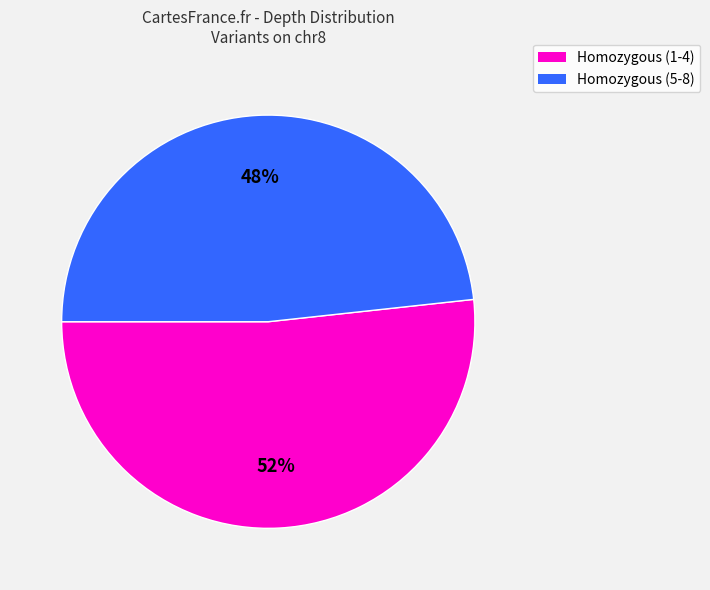

To the nearest percent, what is the average slice percentage?

50%